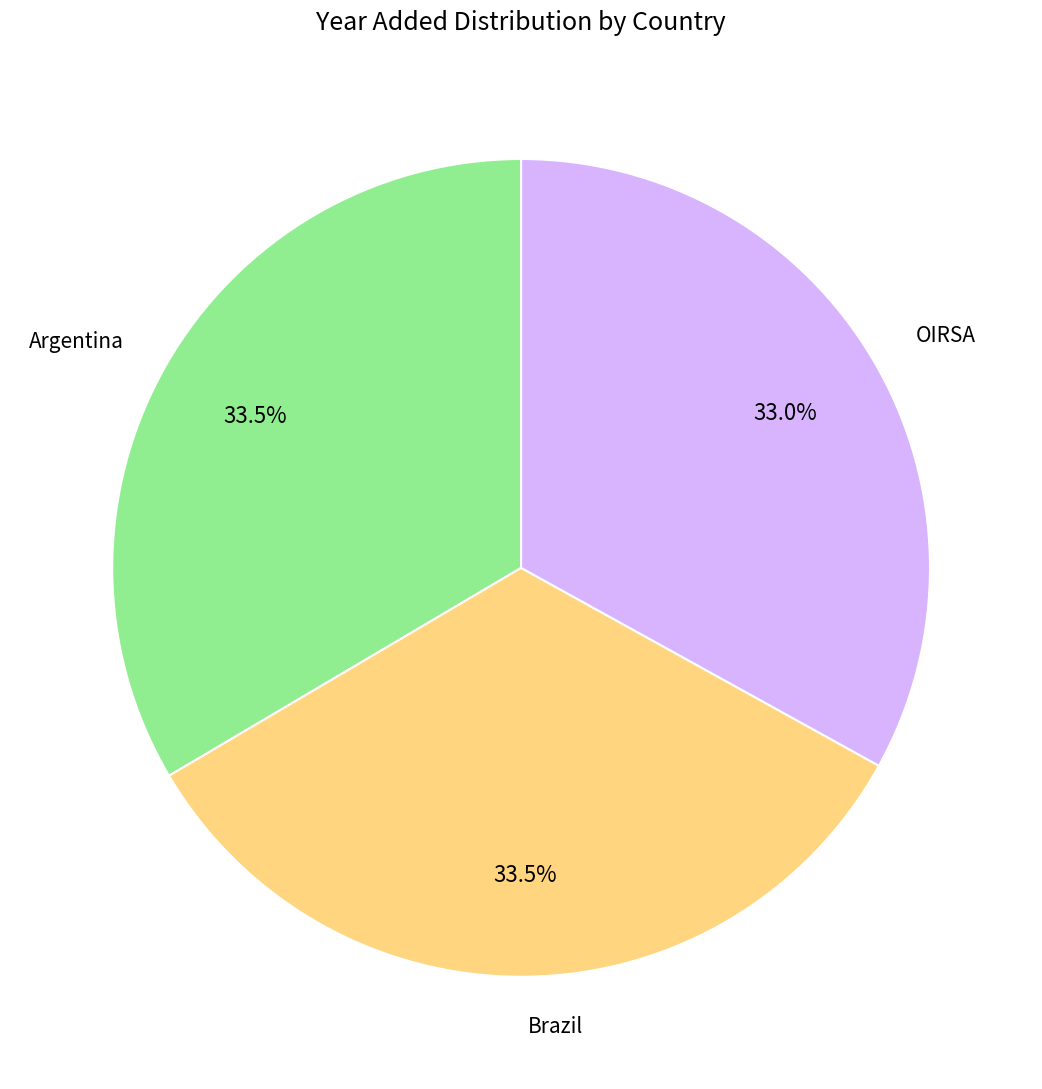

Is there any slice that represents more than half of the pie?

No